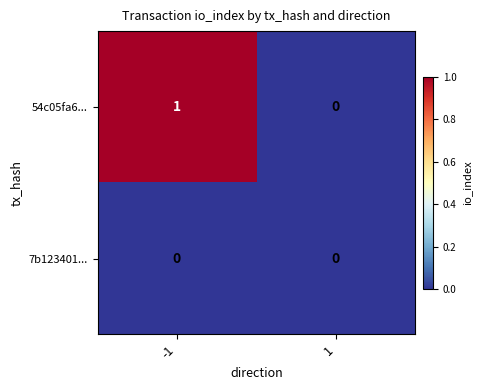

What is the greatest value displayed?

1